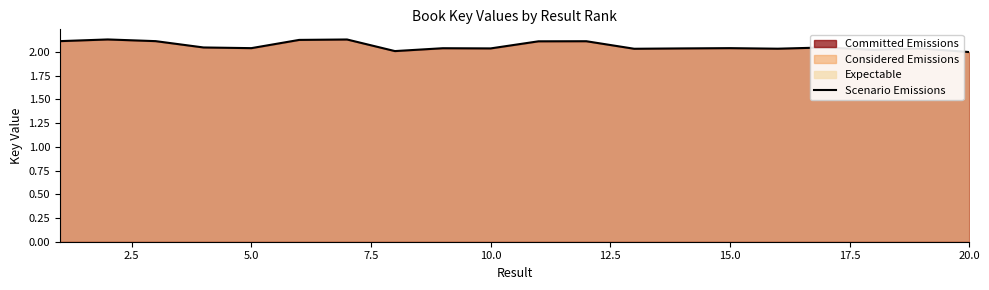

What is the difference between the maximum and minimum values?

0.1